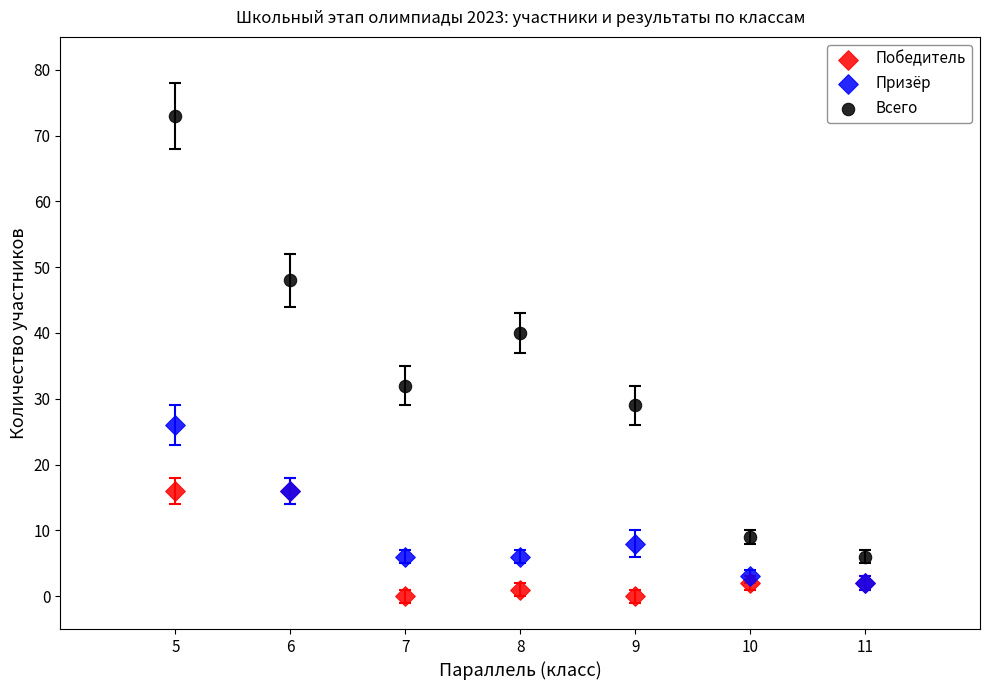

Which series reaches the maximum Y coordinate?

Всего